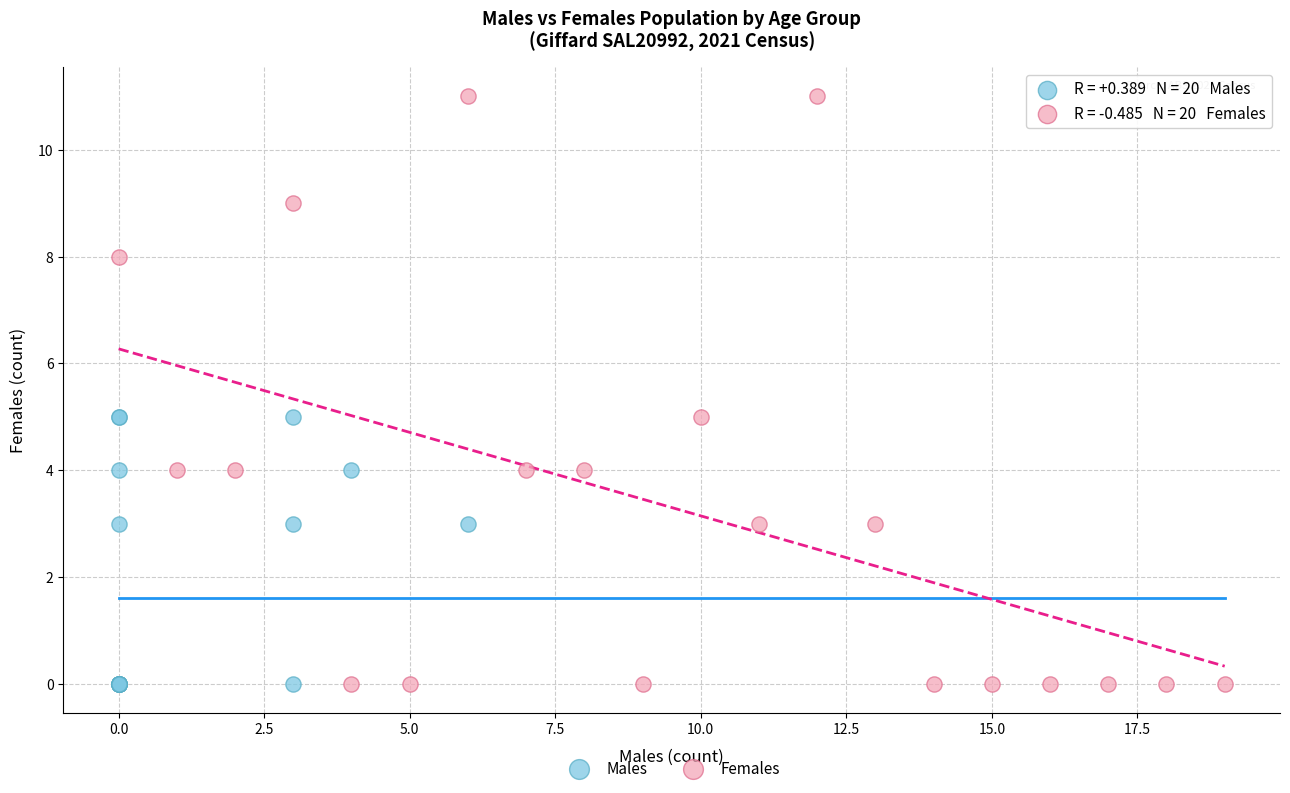

Which series contains the highest Y value?

Females